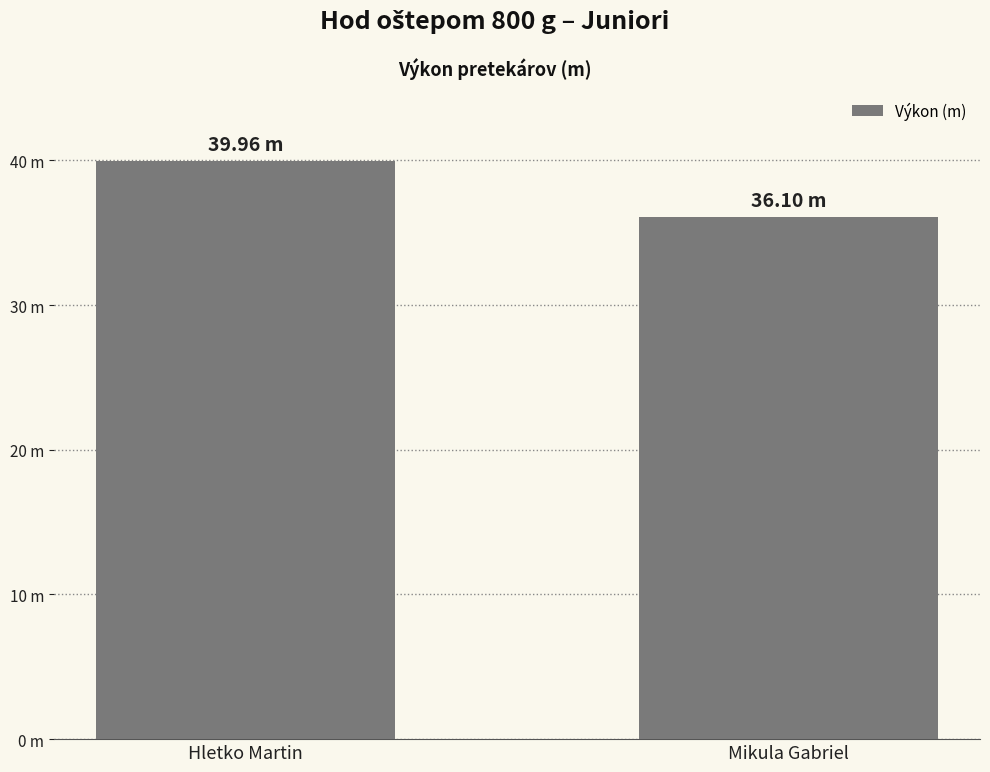

Does the chart contain any negative values?

No